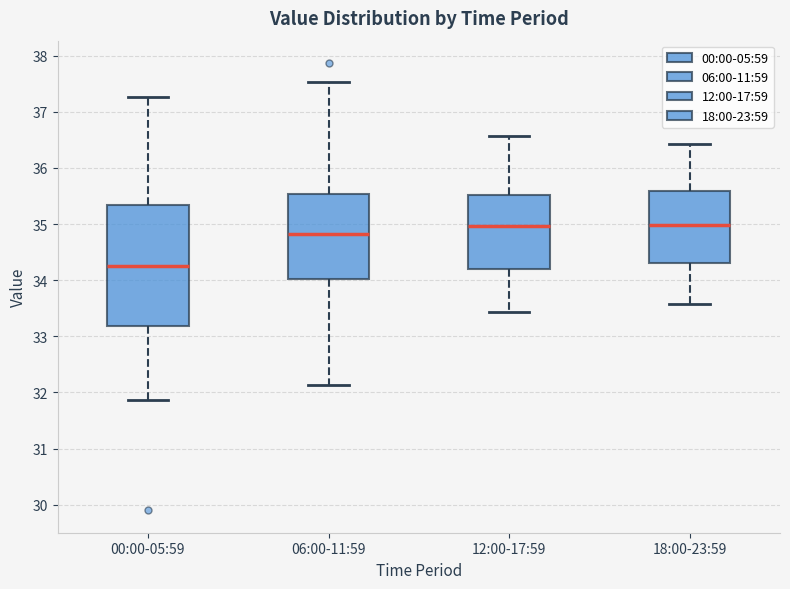

Reading left to right, read every box against the y-axis: the position of its median line, the range the box covers, and the ends of its whiskers. The values are not printed on the chart, so give them approximately, as read against the axis.

00:00-05:59: median 34.3, box 33.2 to 35.3, whiskers 31.9 to 37.3
06:00-11:59: median 34.8, box 34.0 to 35.5, whiskers 32.1 to 37.5
12:00-17:59: median 35.0, box 34.2 to 35.5, whiskers 33.4 to 36.6
18:00-23:59: median 35.0, box 34.3 to 35.6, whiskers 33.6 to 36.4